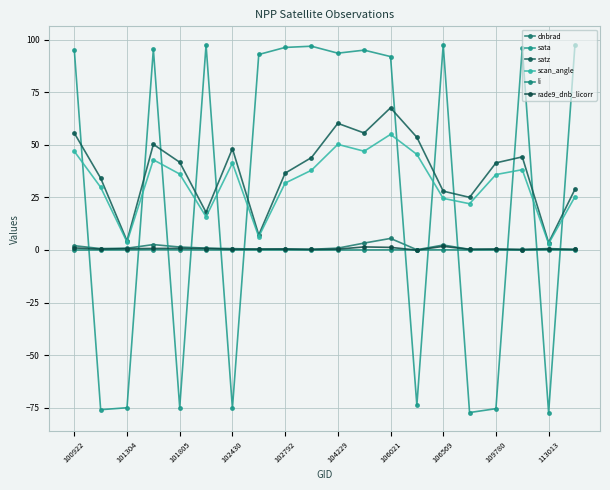

How many distinct data groups are displayed?

6